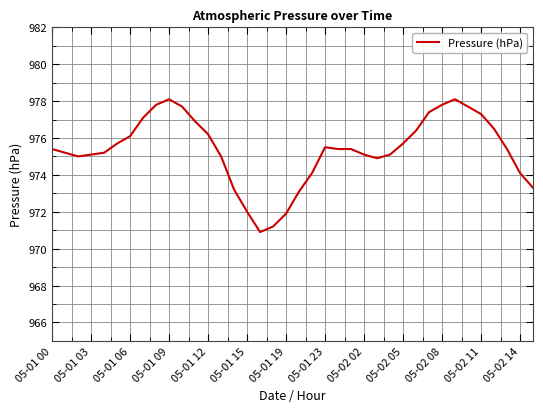

What is the maximum value shown in the chart?

978.1